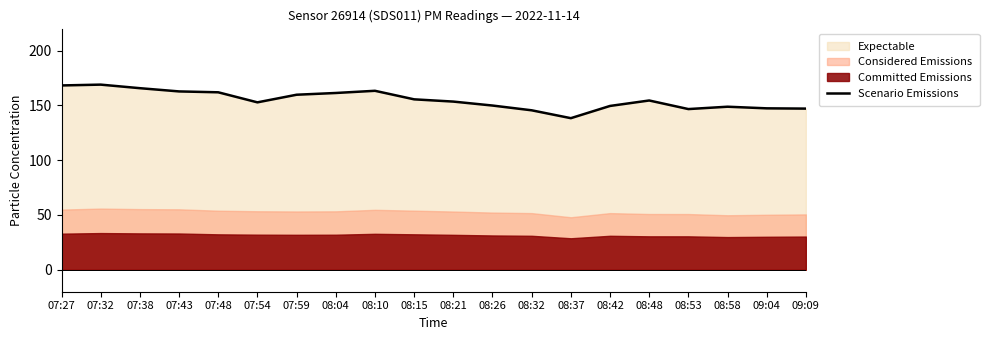

What is the difference between the maximum and minimum values?

30.6